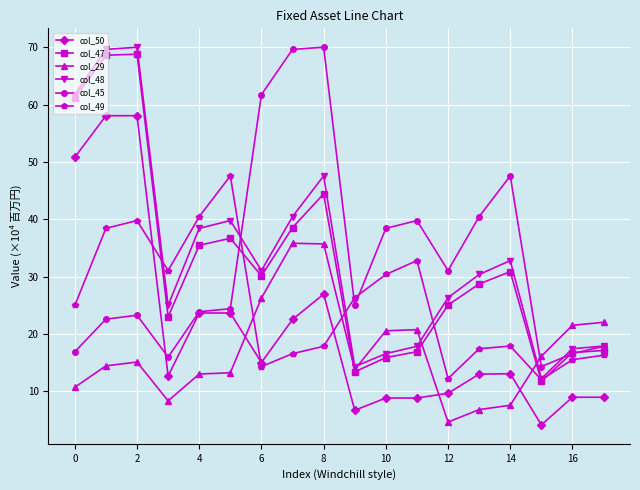

Which series has the largest range (max minus min)?

col_48